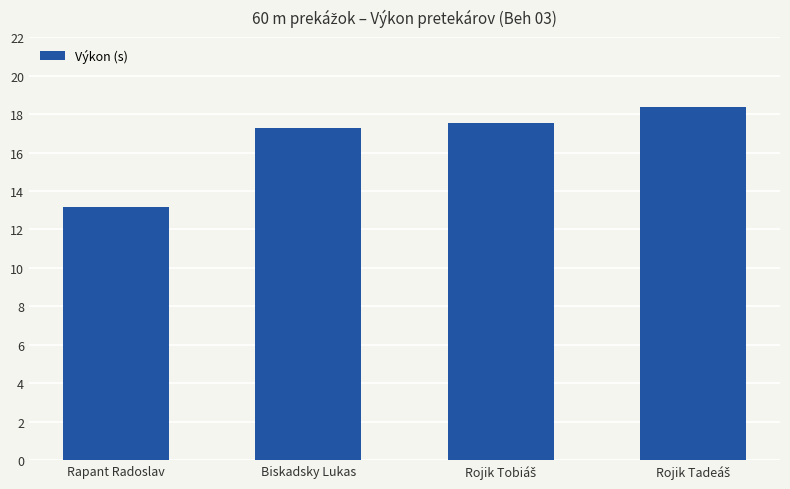

Are the bars grouped side by side (vs. stacked)?

No